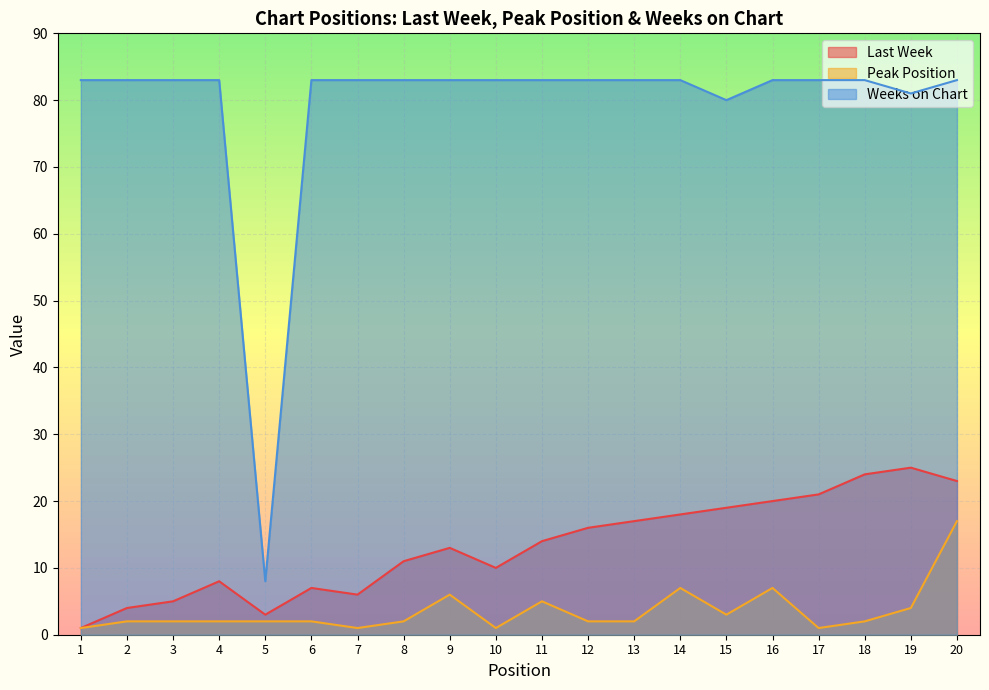

Which has a higher value, 20 or 13?

20